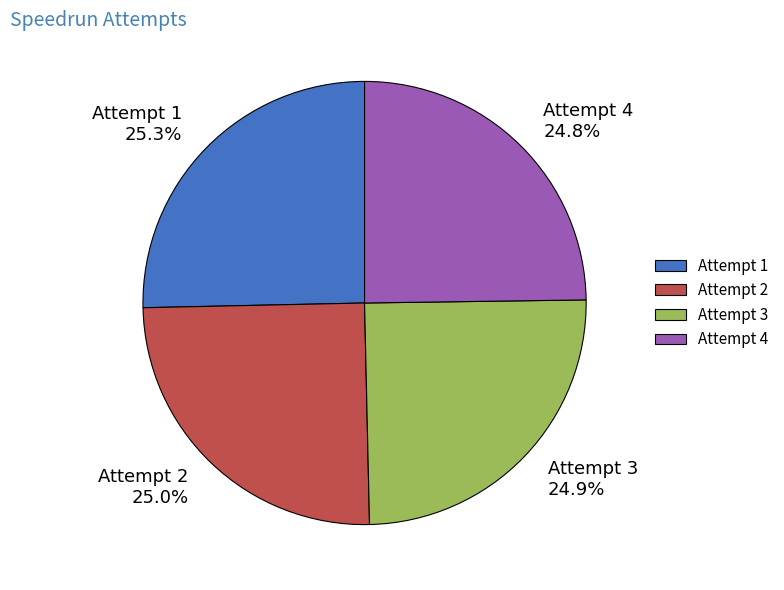

What is the ratio of the value at Attempt 1 to the value at Attempt 3?

1.0